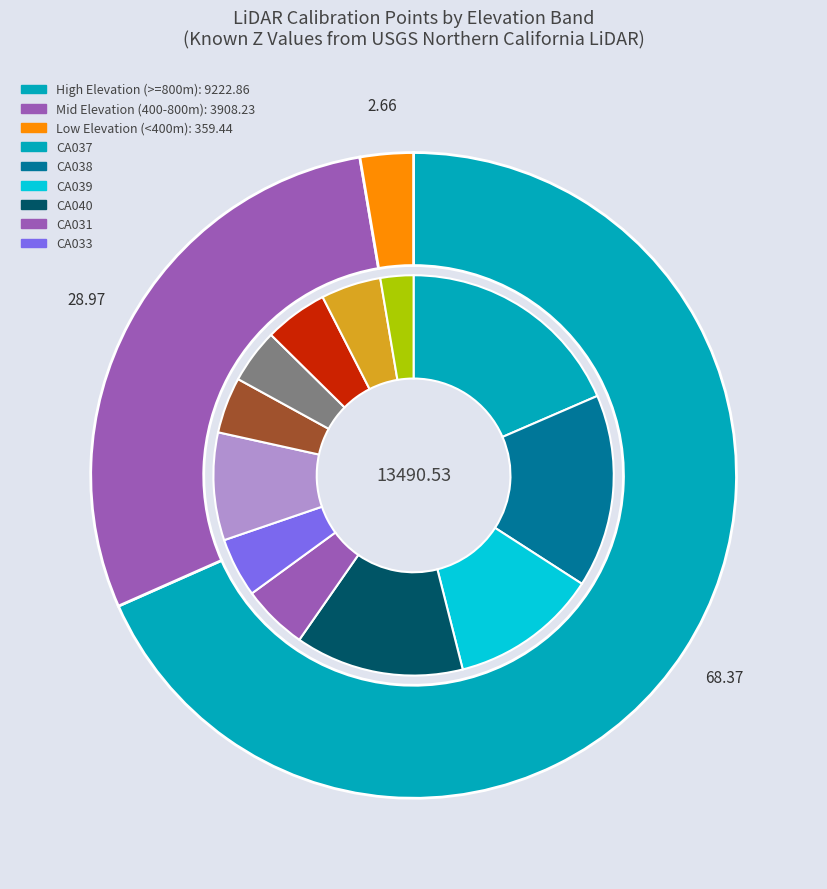

How many slices are in this pie chart?

3